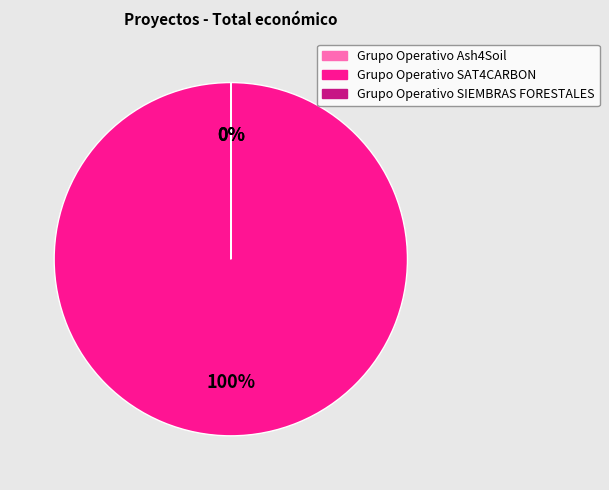

The Grupo Operativo SAT4CARBON slice represents 100% of the pie. True or false?

True